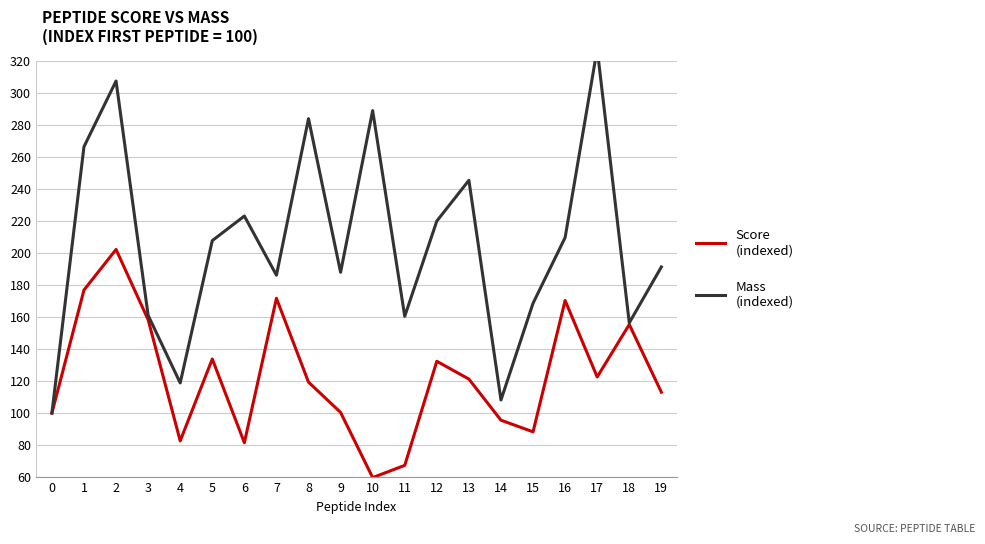

Reading right to left, what are all the values shown in this chart?

Score (indexed): 19=113.1	18=155.4	17=122.6	16=170.4	15=88.3	14=95.6	13=121.3	12=132.4	11=67.3	10=59.7	9=100.4	8=119.3	7=171.8	6=81.5	5=133.8	4=82.6	3=158.4	2=202.3	1=176.9	0=100.0
Mass (indexed): 19=191.3	18=156.4	17=327.6	16=209.7	15=168.7	14=108.2	13=245.5	12=220.0	11=160.5	10=289.1	9=188.0	8=284.0	7=186.2	6=223.2	5=207.8	4=118.8	3=161.1	2=307.6	1=266.5	0=100.0